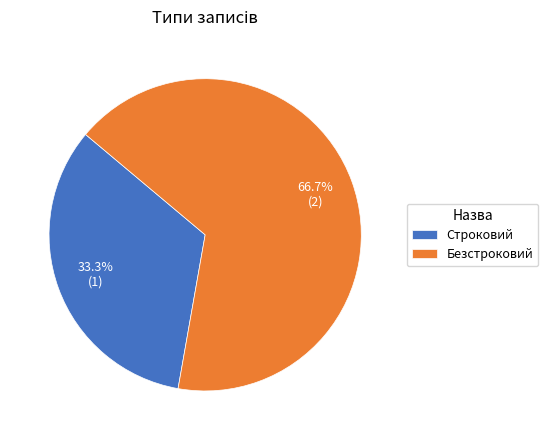

What is the largest slice in the pie chart?

Безстроковий